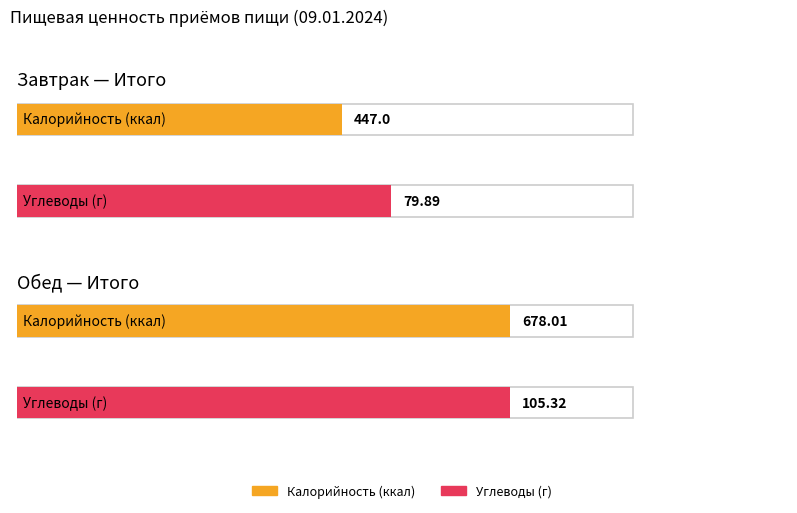

How many data points in Калорийность are above 678?

1